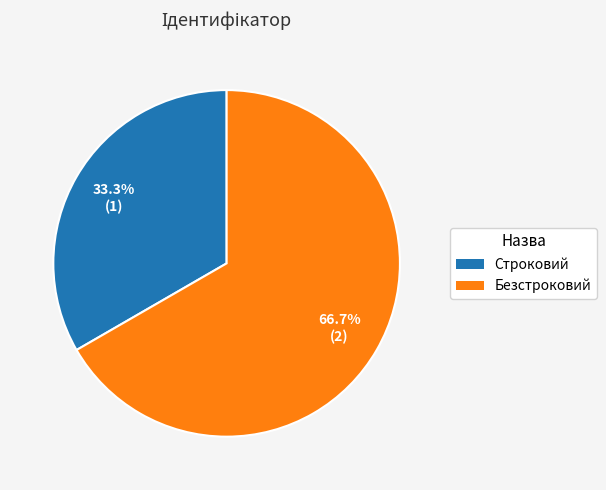

How many segments does this pie chart have?

2